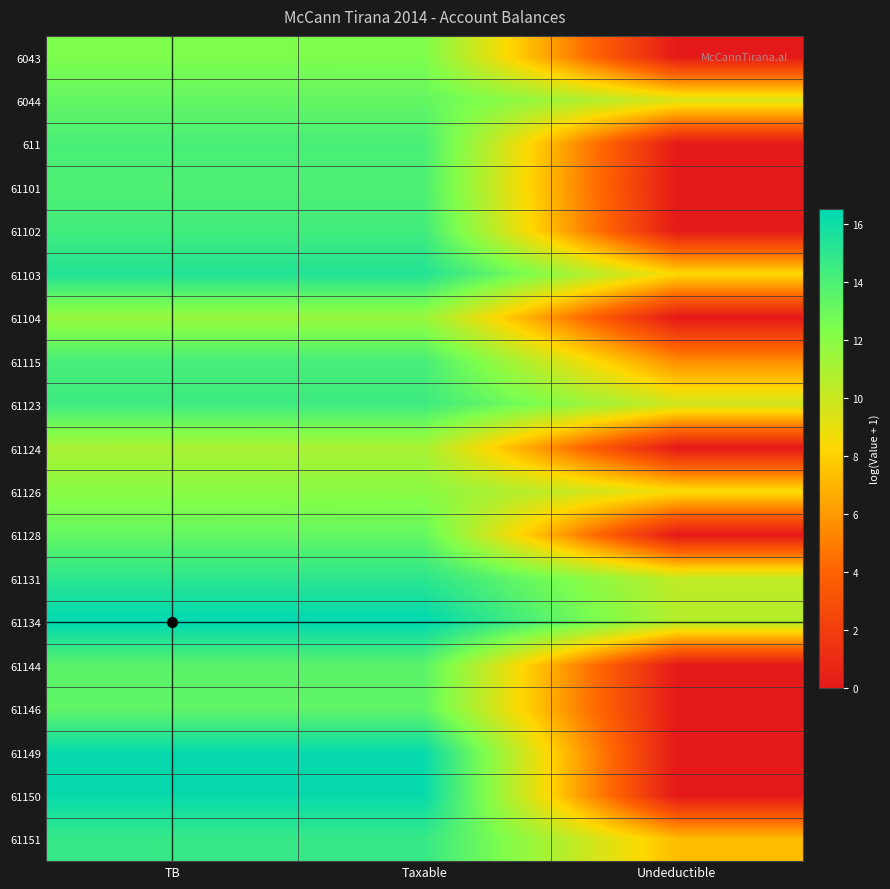

What is the difference between the highest and lowest values at Taxable?

5.5